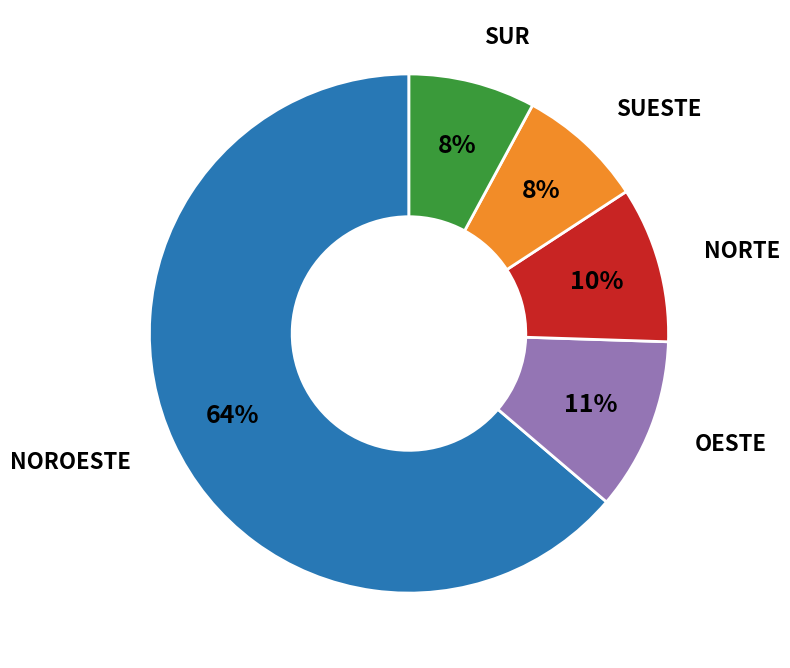

Is there any slice that represents more than half of the pie?

Yes